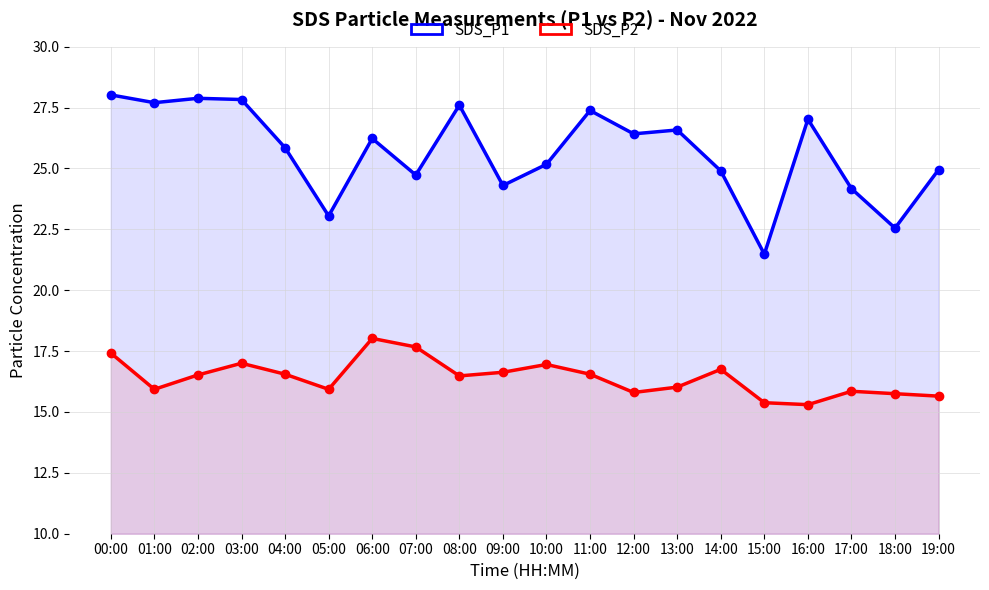

At how many categories does at least one series exceed 20?

20